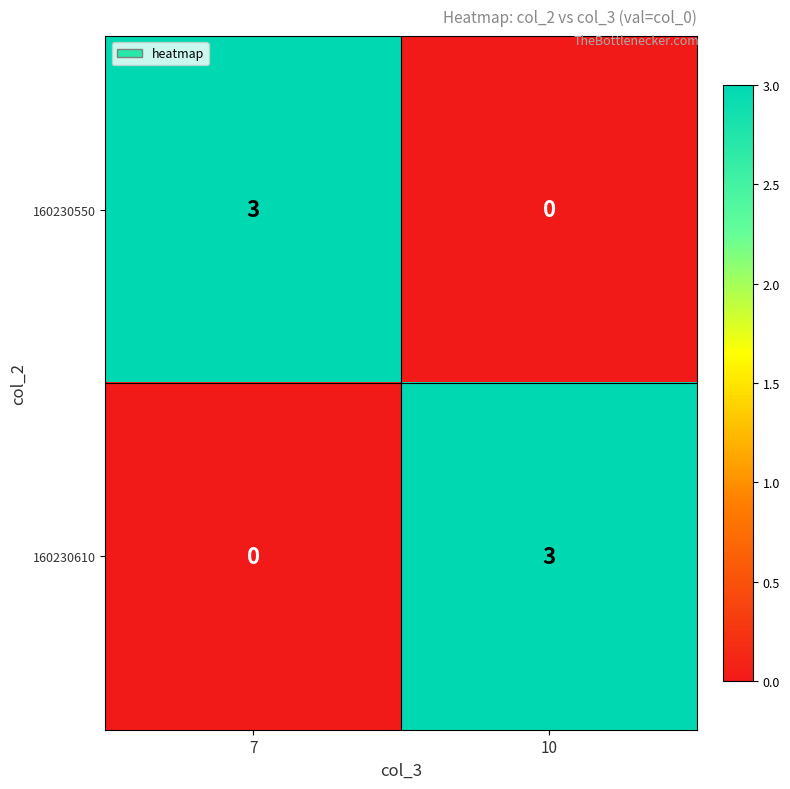

Which category has the highest value in the 160230610 series?

10